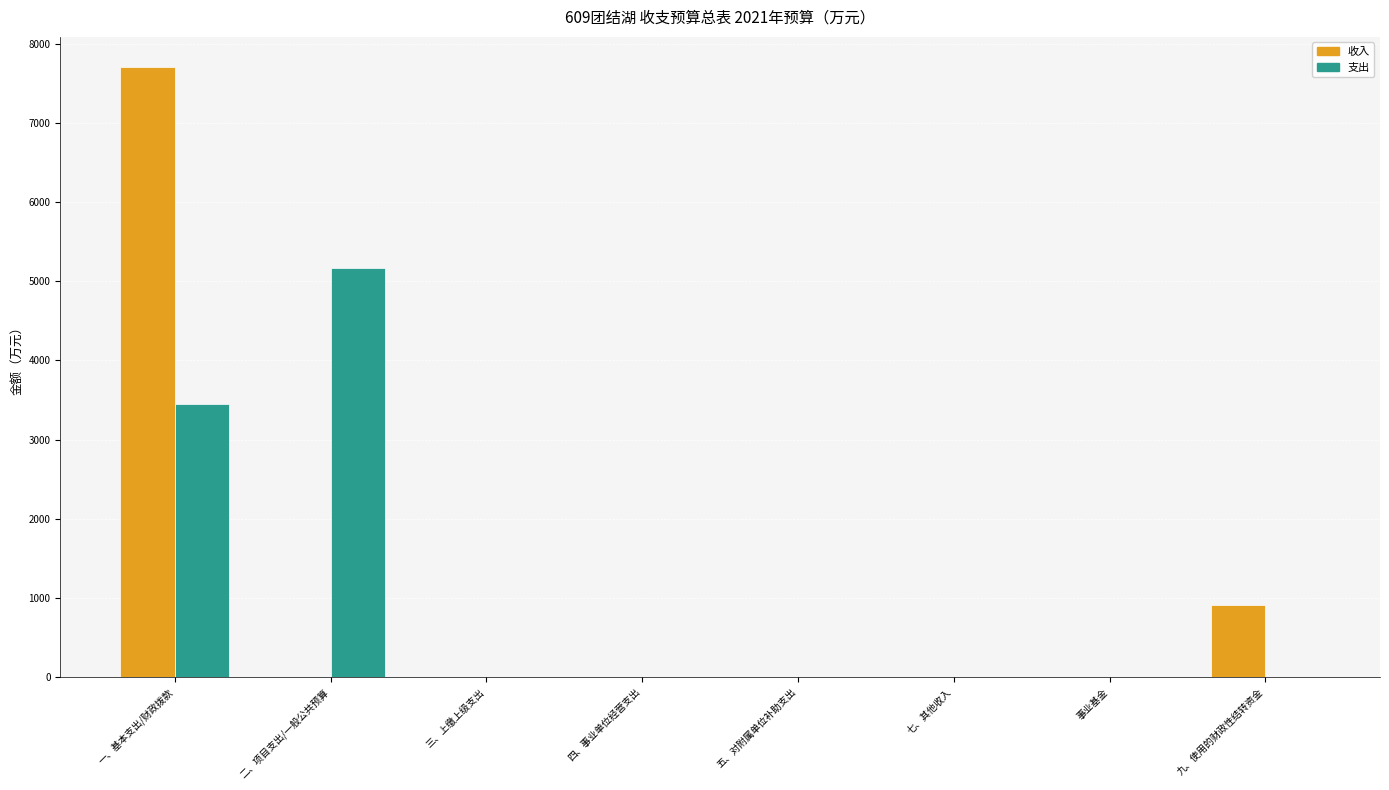

Reading right to left, what are all the values shown in this chart?

收入: 916.5	0.0	0.0	0.0	0.0	0.0	0.0	7700.2
支出: 0.0	0.0	0.0	0.0	0.0	0.0	5170.6	3446.1